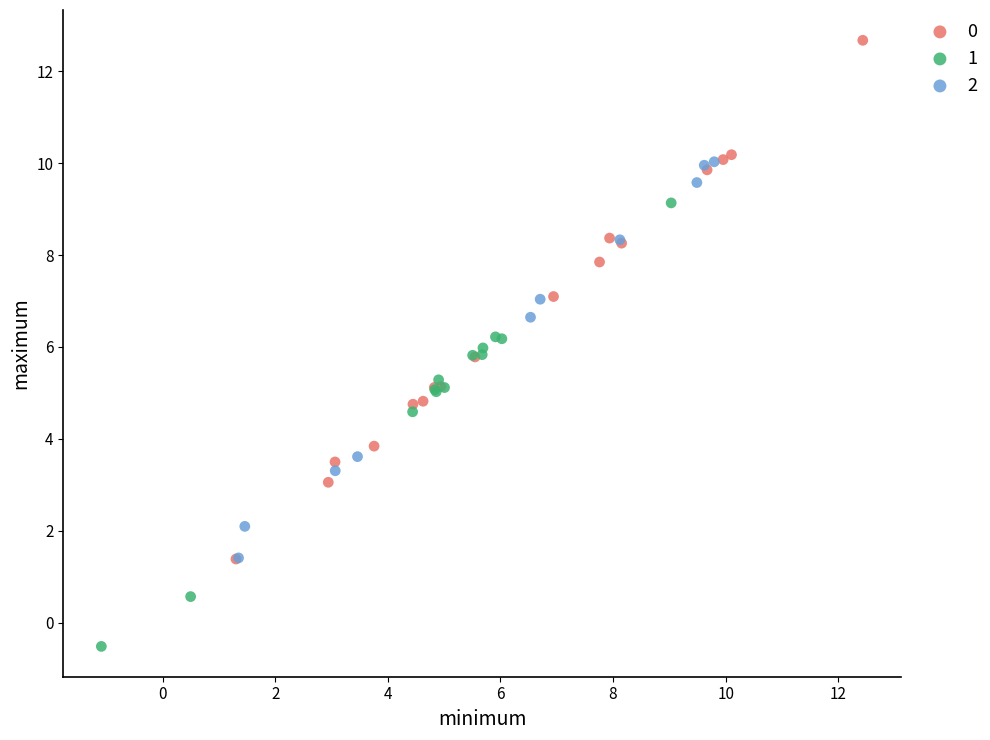

What are all the series names shown in the legend?

0, 1, 2